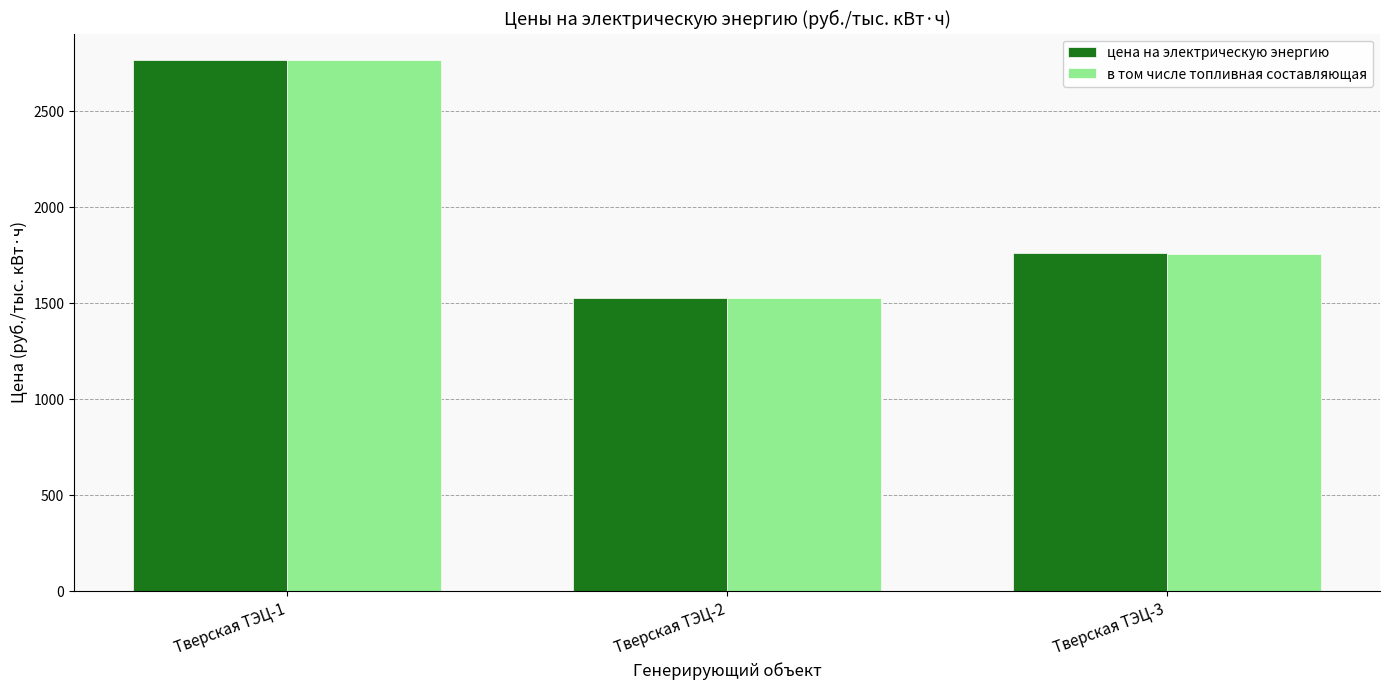

Reading right to left, extract all data points from this chart.

цена на электрическую энергию: Тверская ТЭЦ-3=1759.2	Тверская ТЭЦ-2=1529.1	Тверская ТЭЦ-1=2766.0
в том числе топливная составляющая: Тверская ТЭЦ-3=1758.2	Тверская ТЭЦ-2=1528.1	Тверская ТЭЦ-1=2765.0